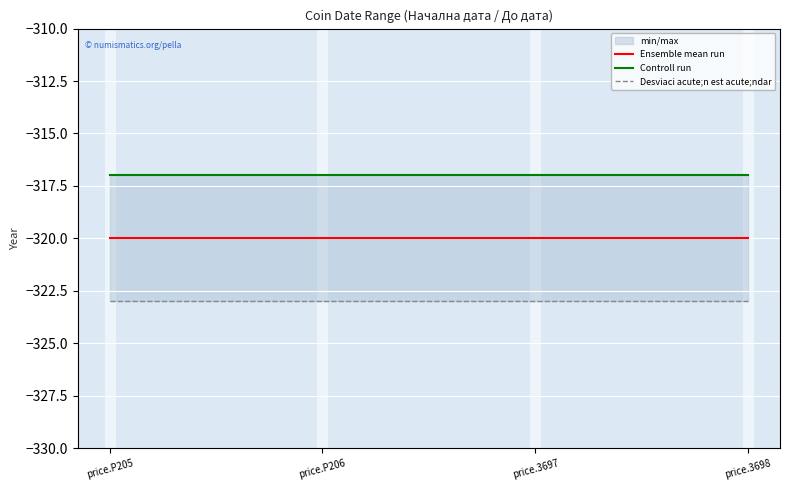

Is it true that Controll run equals -134 at price.3698?

False